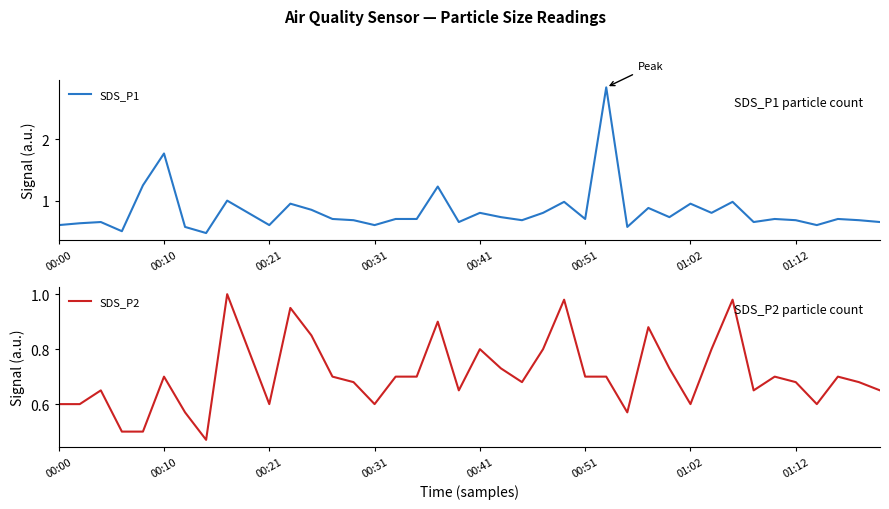

Is it true that SDS_P1 equals 0.8 at 00:10?

False